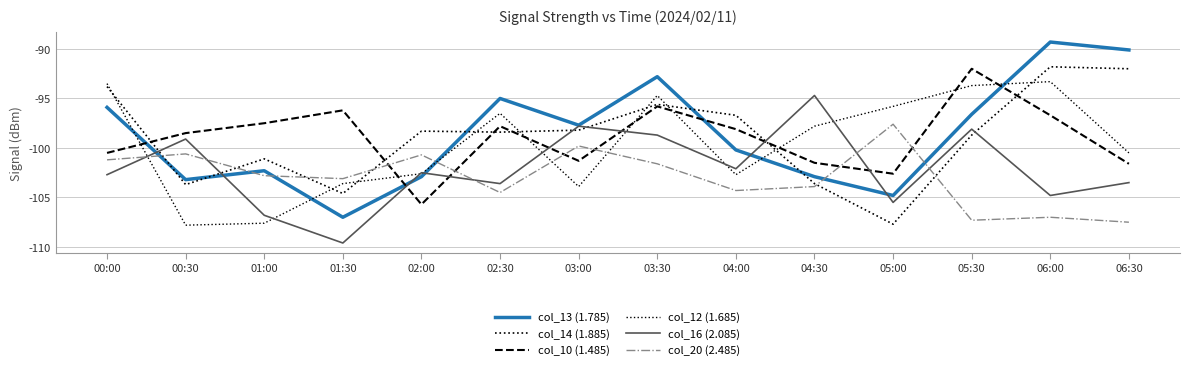

The value of col_12 (1.685) at 06:00 is -141.1. True or false?

False